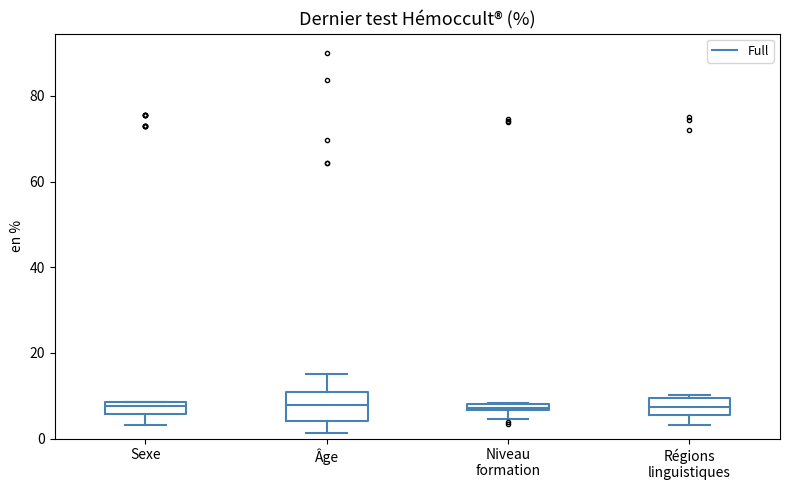

Where is the upper edge of the box for Âge on the y-axis? The values are not printed on the chart, so give them approximately, as read against the axis.

10